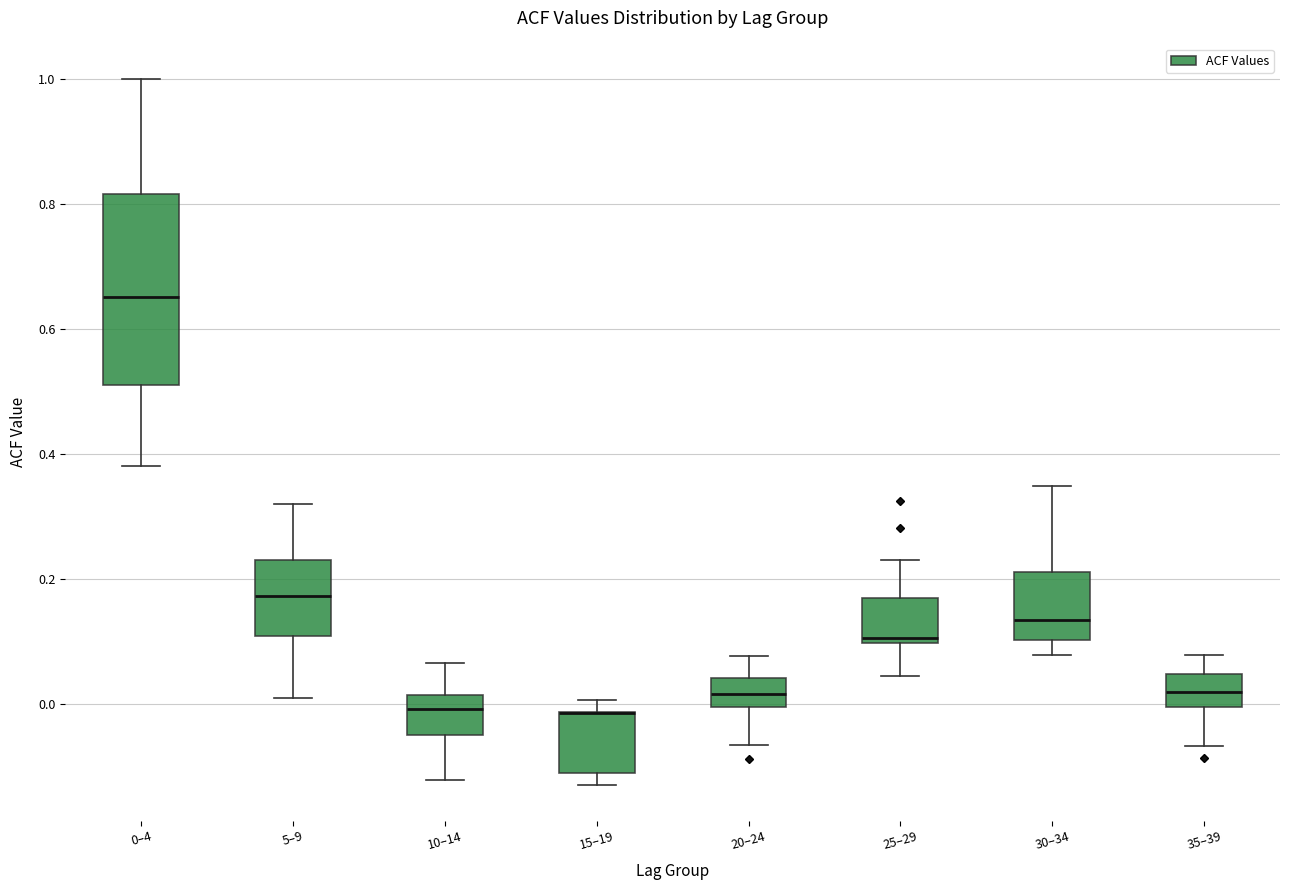

Reading left to right, transcribe this box plot: for each box, give where its median line is, the range the box spans, and where its two whiskers end, as read against the y-axis. The values are not printed on the chart, so give them approximately, as read against the axis.

0–4: median 0.66, box 0.52 to 0.82, whiskers 0.38 to 1.00
5–9: median 0.18, box 0.10 to 0.24, whiskers 0.02 to 0.32
10–14: median 0.00, box -0.04 to 0.02, whiskers -0.12 to 0.06
15–19: median -0.02 (drawn on the box's upper edge), box -0.10 to -0.02, whiskers -0.12 to 0.00
20–24: median 0.02, box 0.00 to 0.04, whiskers -0.06 to 0.08
25–29: median 0.10 (just above the box's lower edge), box 0.10 to 0.18, whiskers 0.04 to 0.24
30–34: median 0.14, box 0.10 to 0.22, whiskers 0.08 to 0.34
35–39: median 0.02, box 0.00 to 0.04, whiskers -0.06 to 0.08